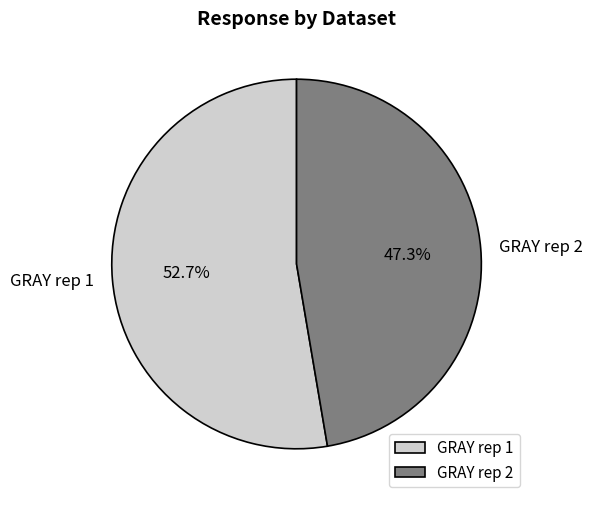

What is the largest slice in the pie chart?

GRAY rep 1